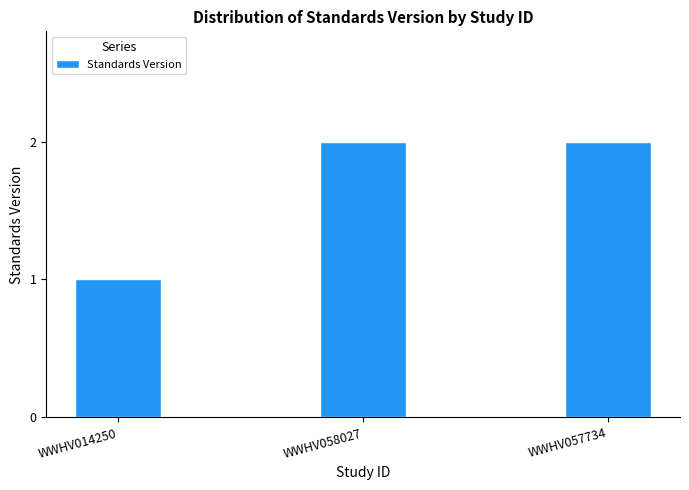

What is the difference between the maximum and minimum values?

1